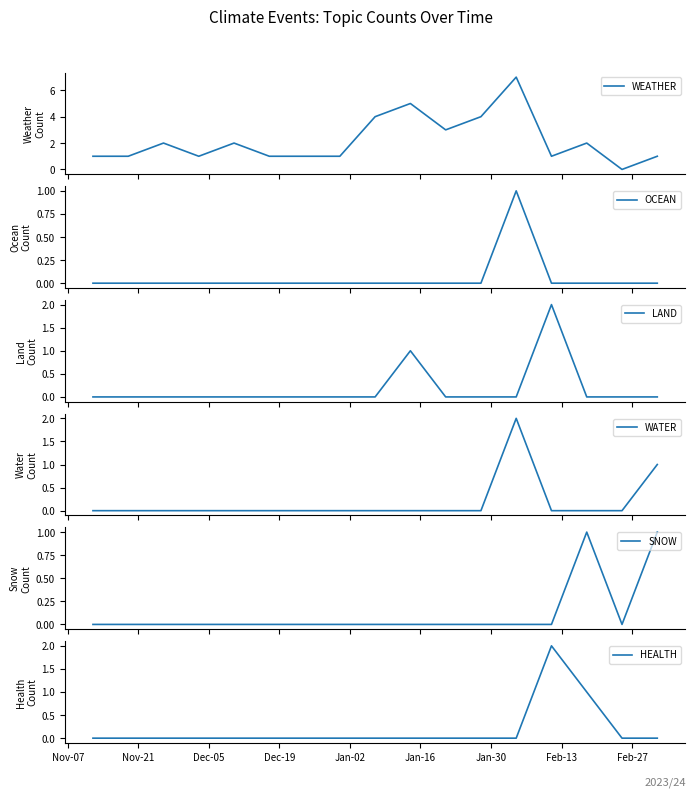

Between Dec-19 and Feb-13, which is larger?

Dec-19